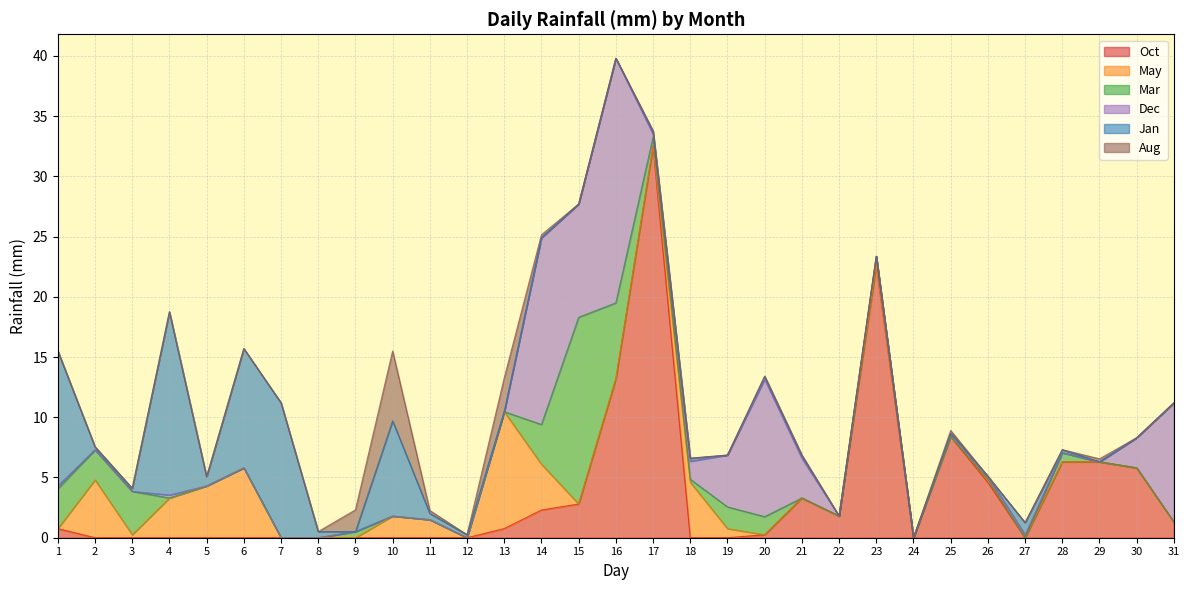

Is the value of Oct at 30 greater than the value of Mar at 10?

Yes